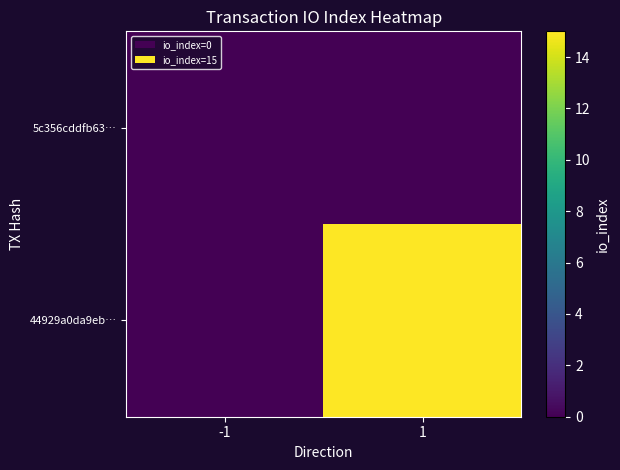

Between 1 and -1, which is larger?

1